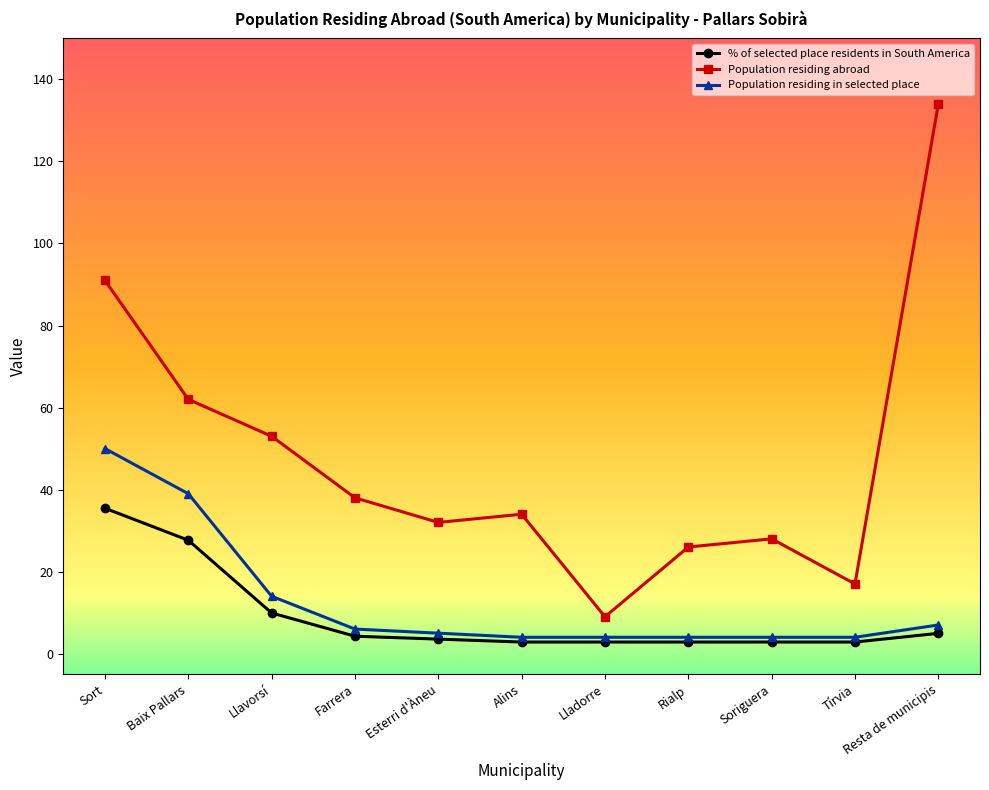

What is the value of the Population residing abroad point at the 10th from the left?

17.0